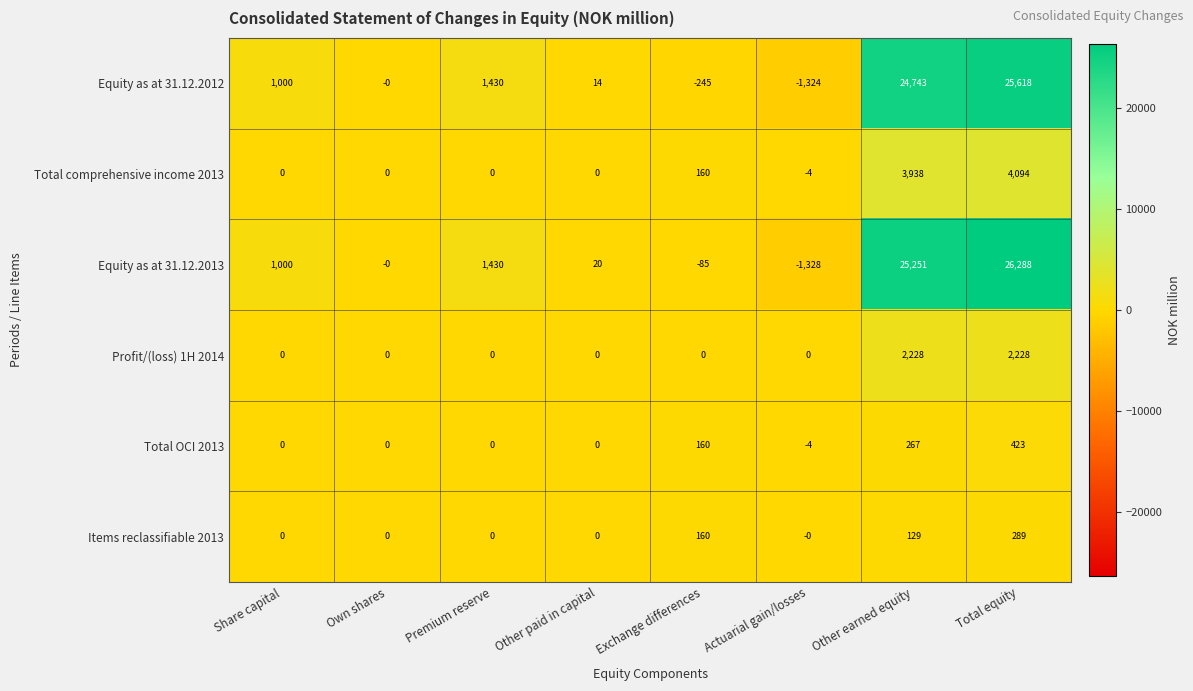

What is the difference between the second highest and minimum values in the Total comprehensive income 2013 series?

3942